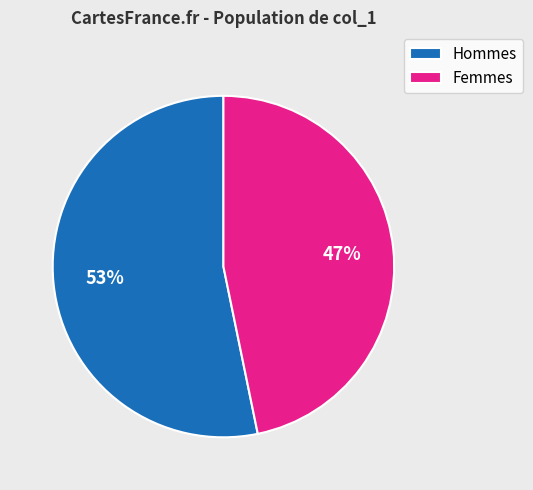

Approximately how many times larger is the value at Femmes compared to Hommes?

0.9